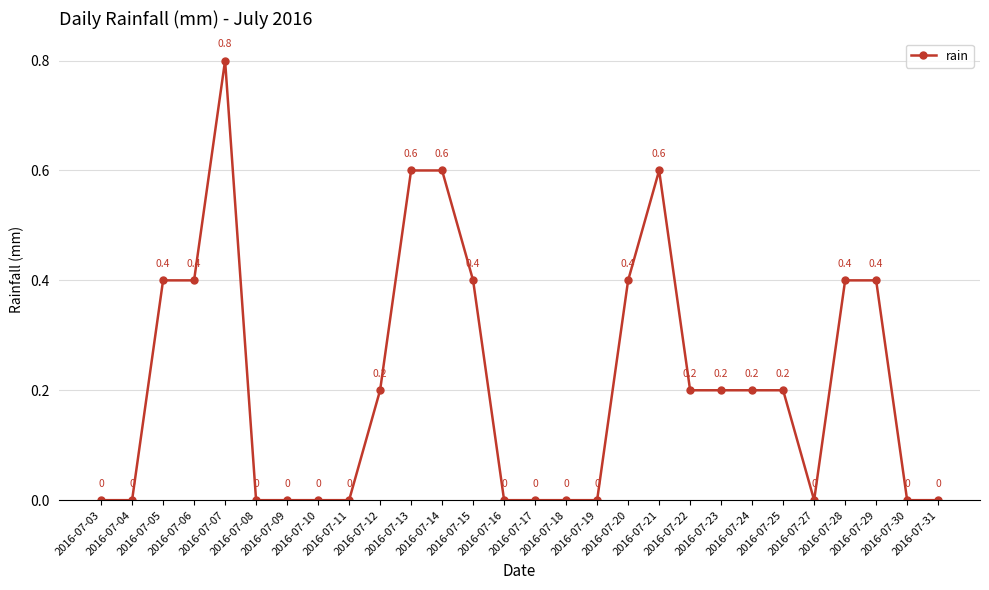

How many lines are shown in the chart?

1